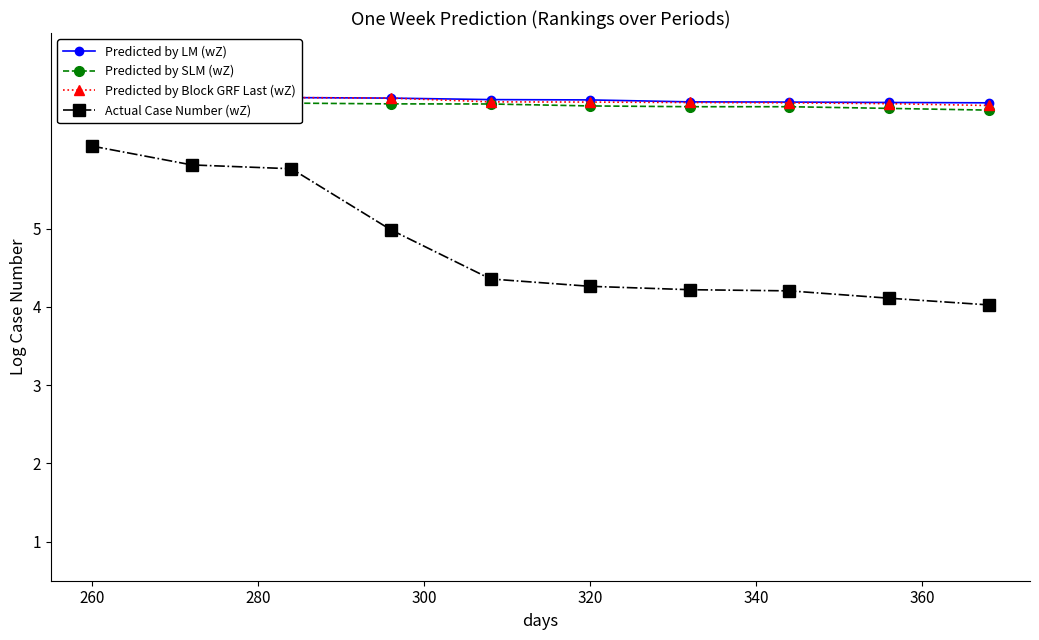

What is the maximum value for Actual Case Number (wZ)?

6.1